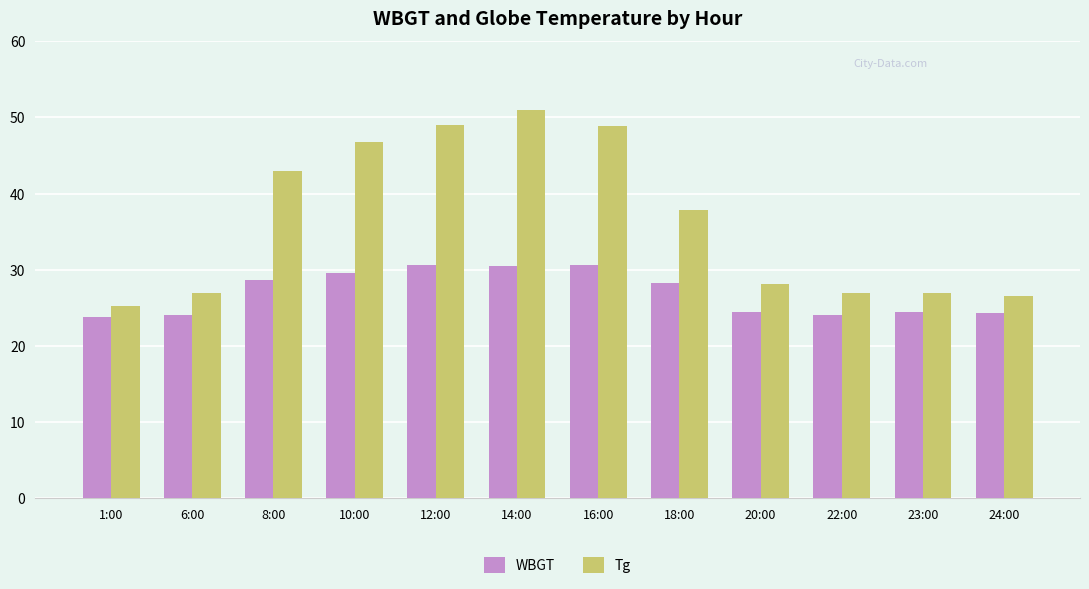

What is the average value of the Tg series?

36.4